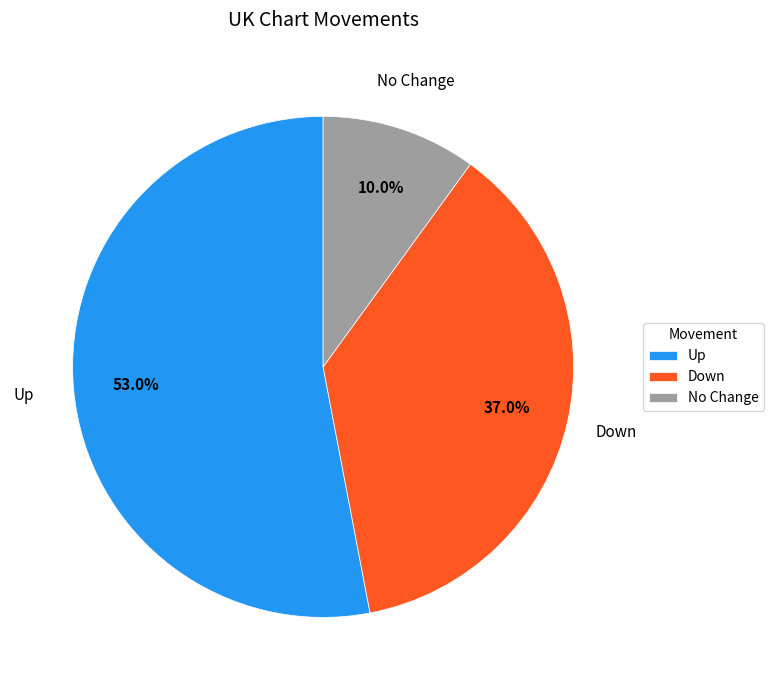

Count the number of slices in the pie.

3